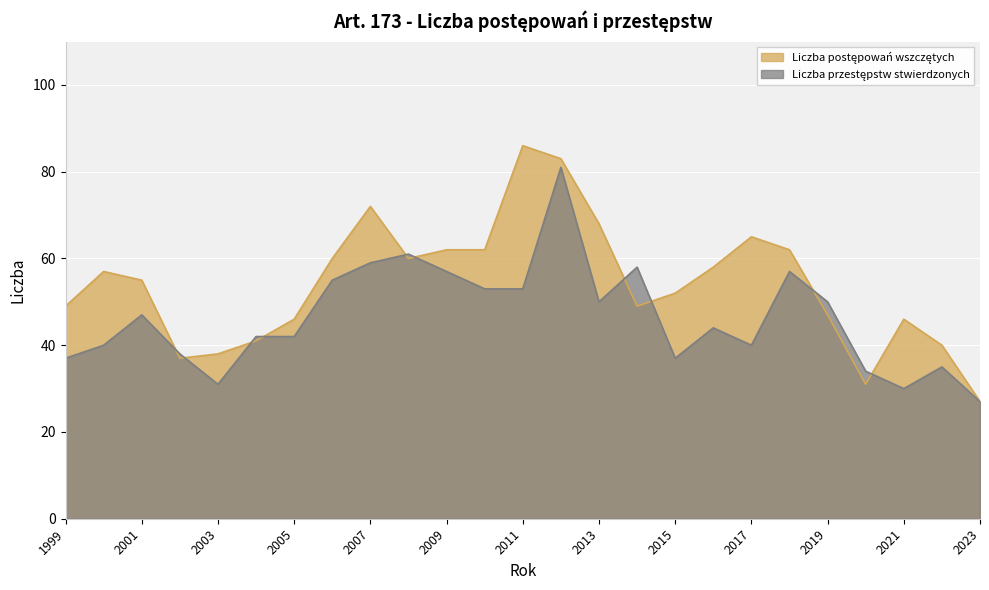

Where is the first local minimum for Liczba przestępstw stwierdzonych?

2003